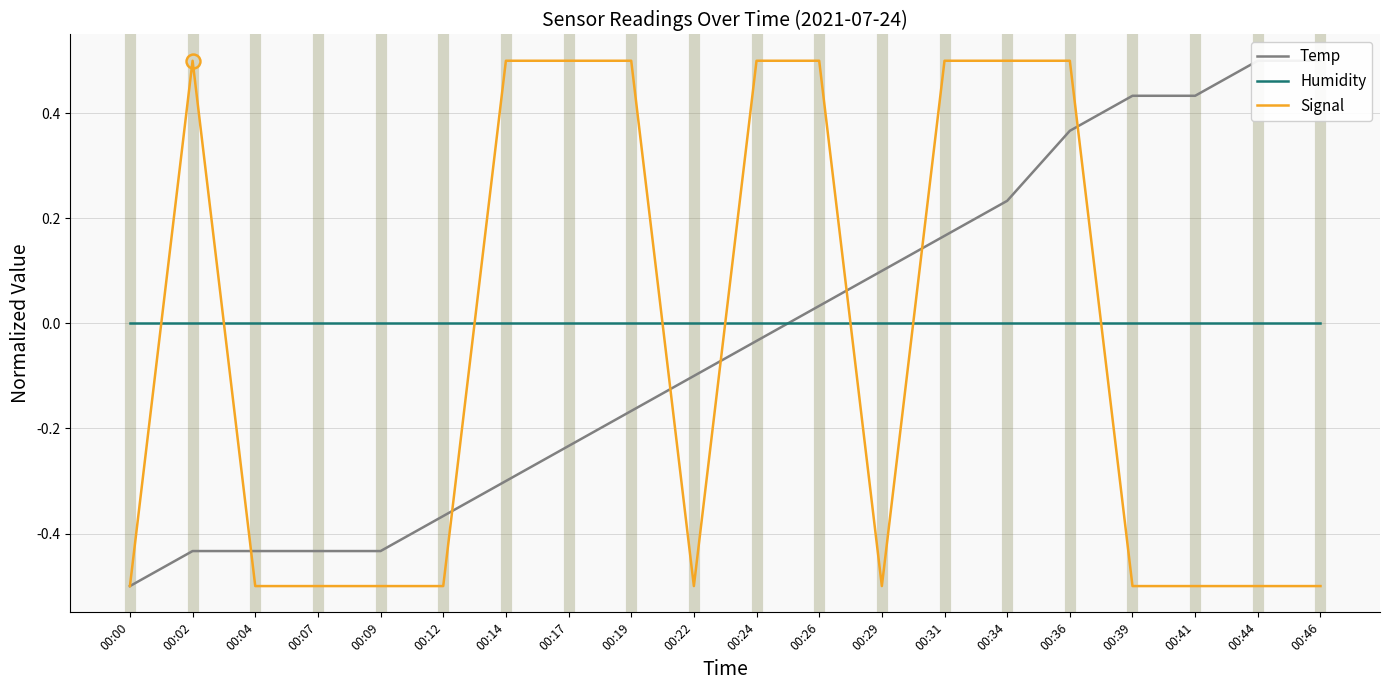

Is this an area chart (filled region under the line)?

No